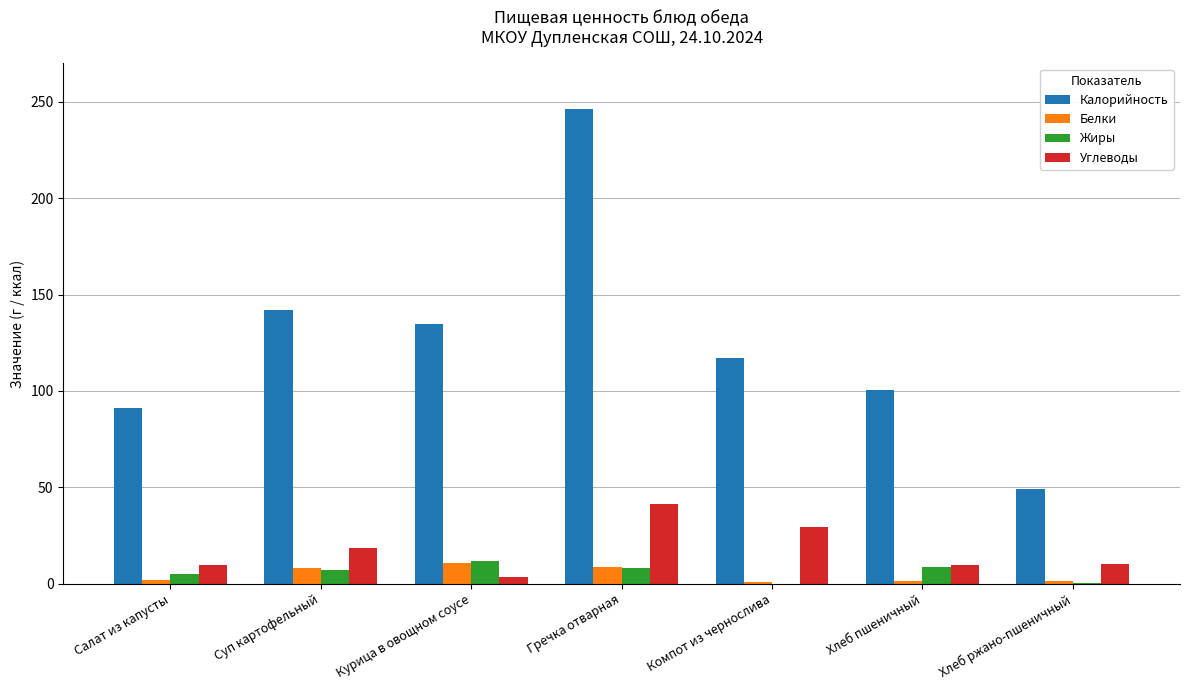

Is the value of Углеводы at Суп картофельный greater than the value of Белки at Гречка отварная?

Yes